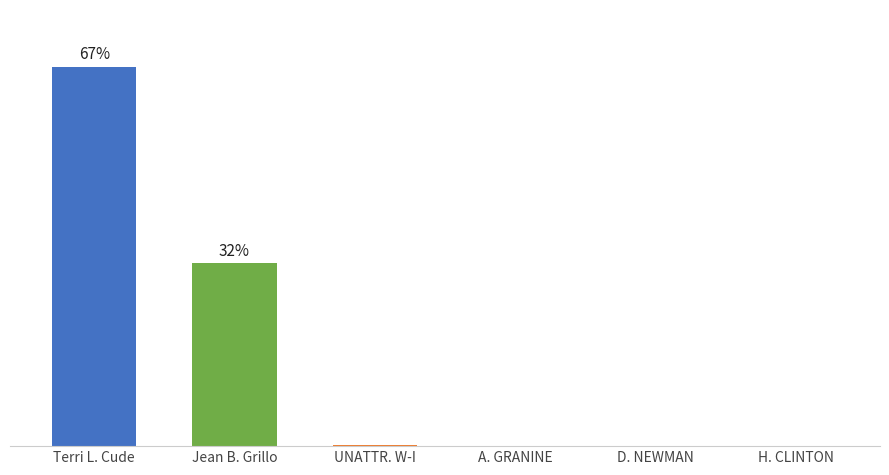

Is it true that the value at D. NEWMAN is 2?

False